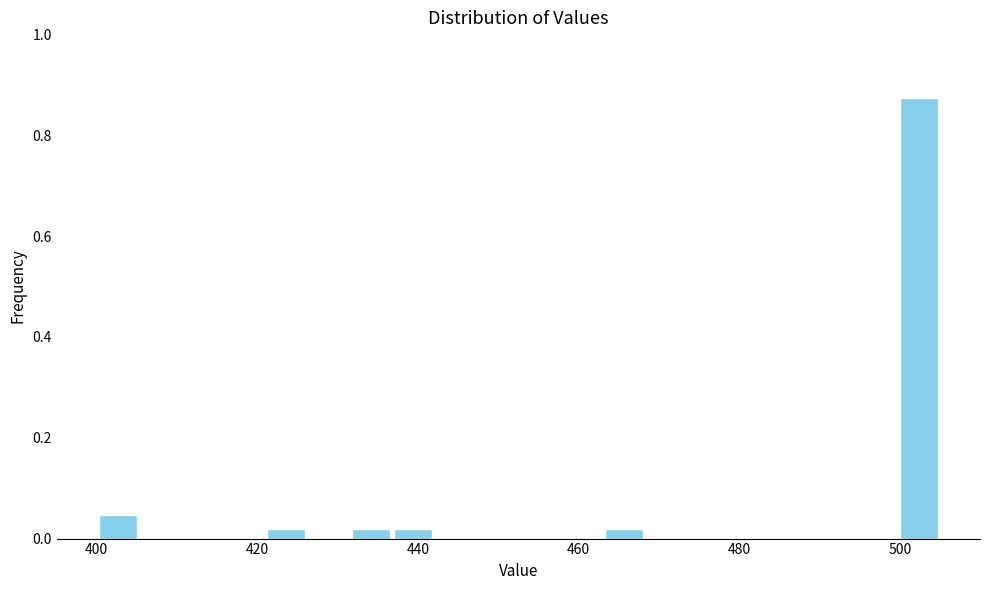

Around what value on the x-axis is the tallest bar? Give the approximate position of its centre, as read against the axis.

502